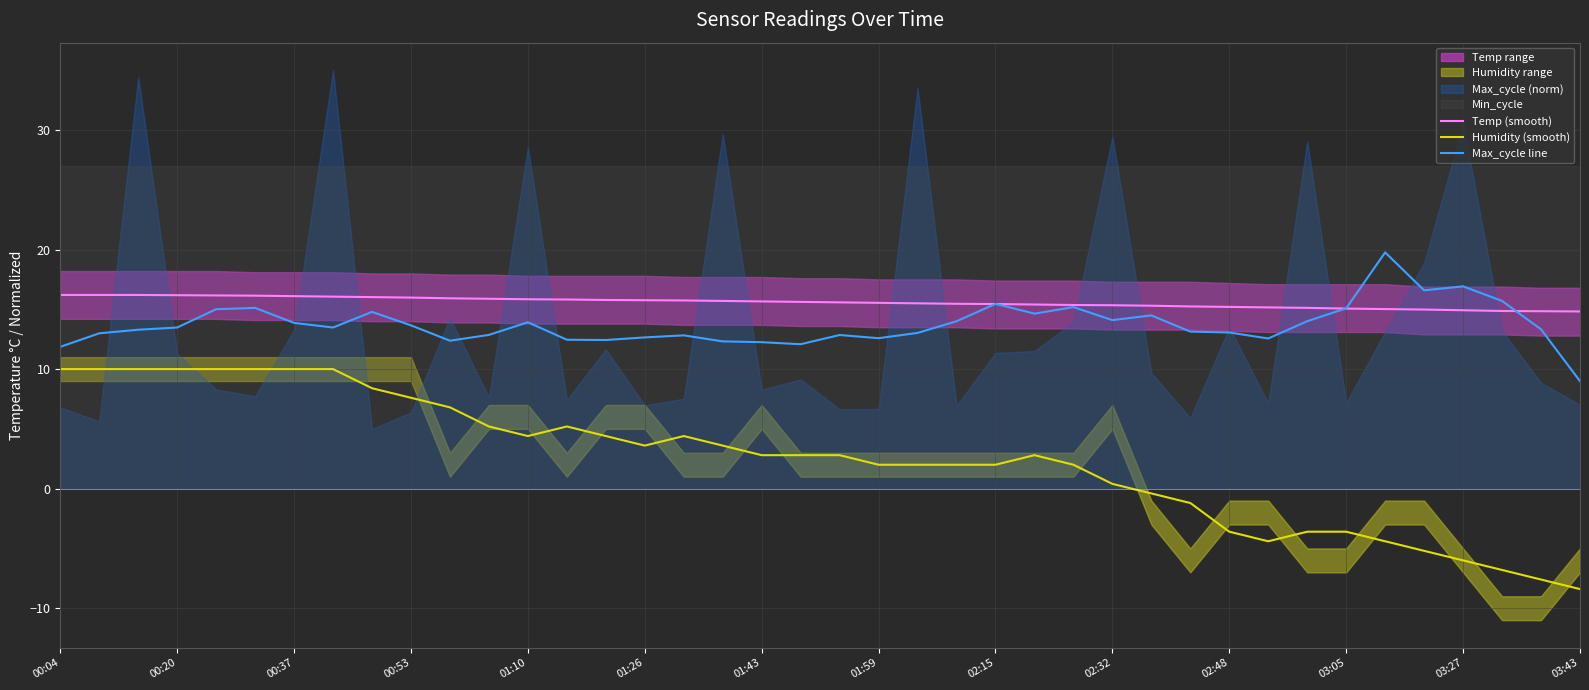

True or false: Humidity (smooth) and Max_cycle line cross at least once.

False